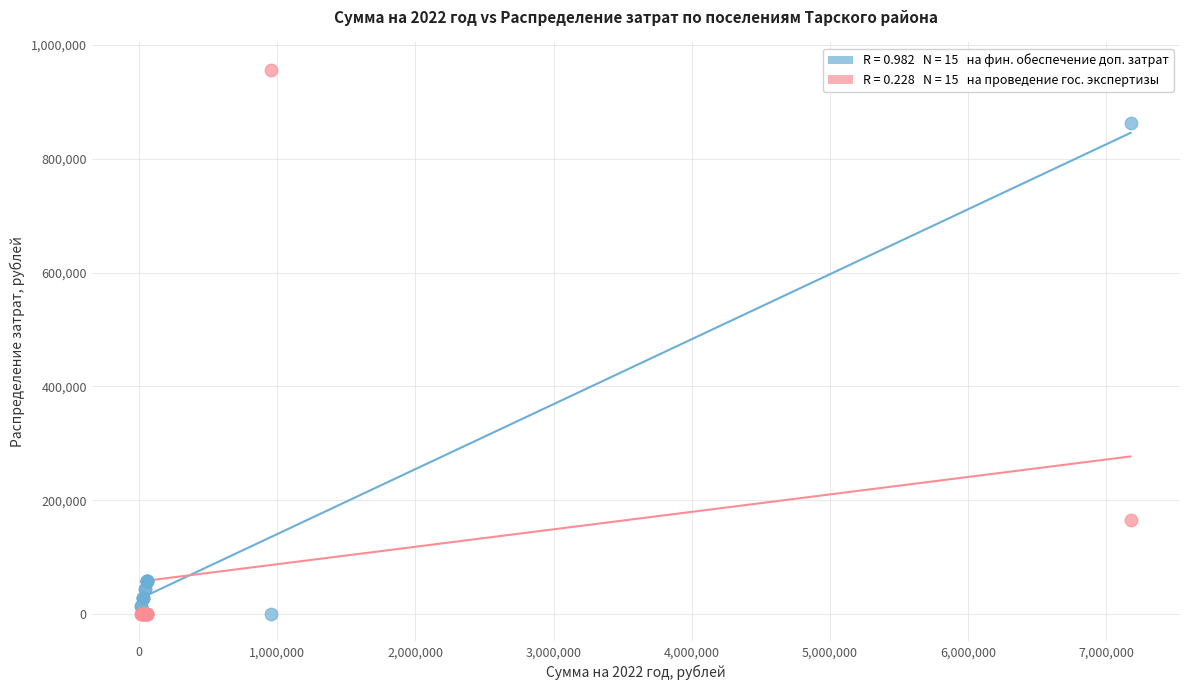

Across all series, what Y value is closest to 478320?

165359.0